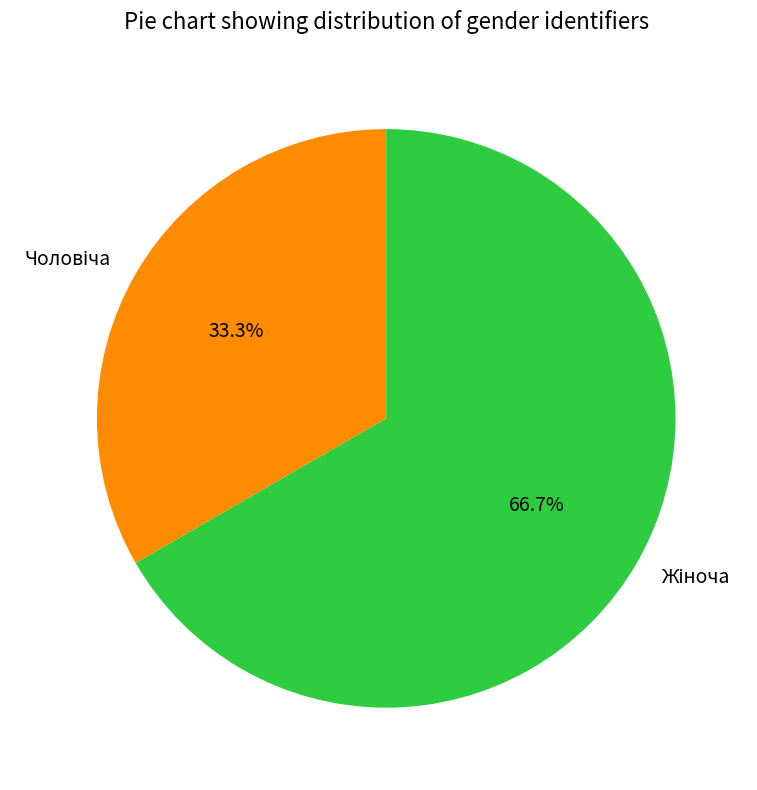

Does any single category account for the majority?

Yes